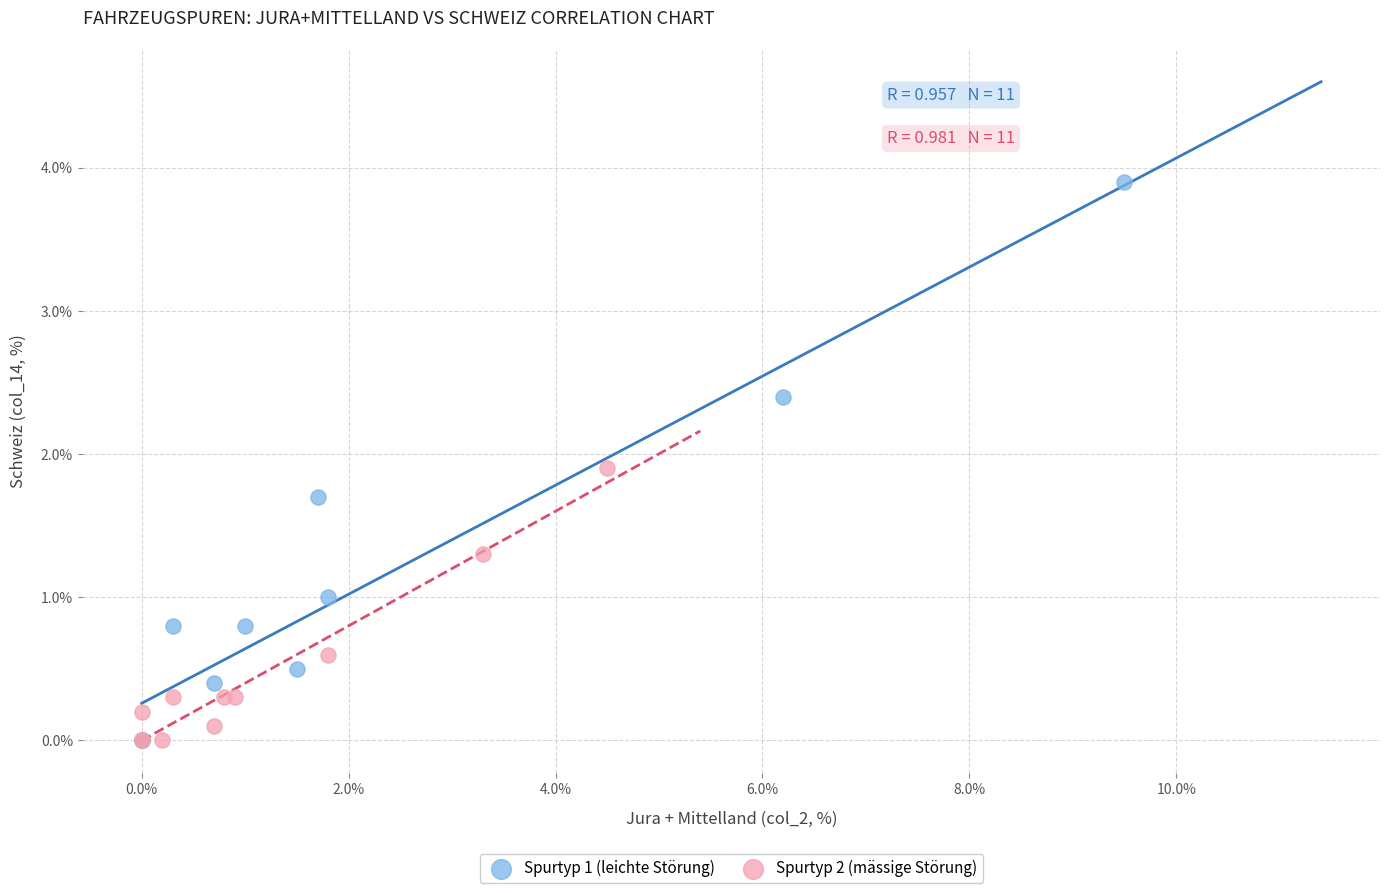

Which series has the widest spread of Y values?

Spurtyp 1 (leichte Störung)